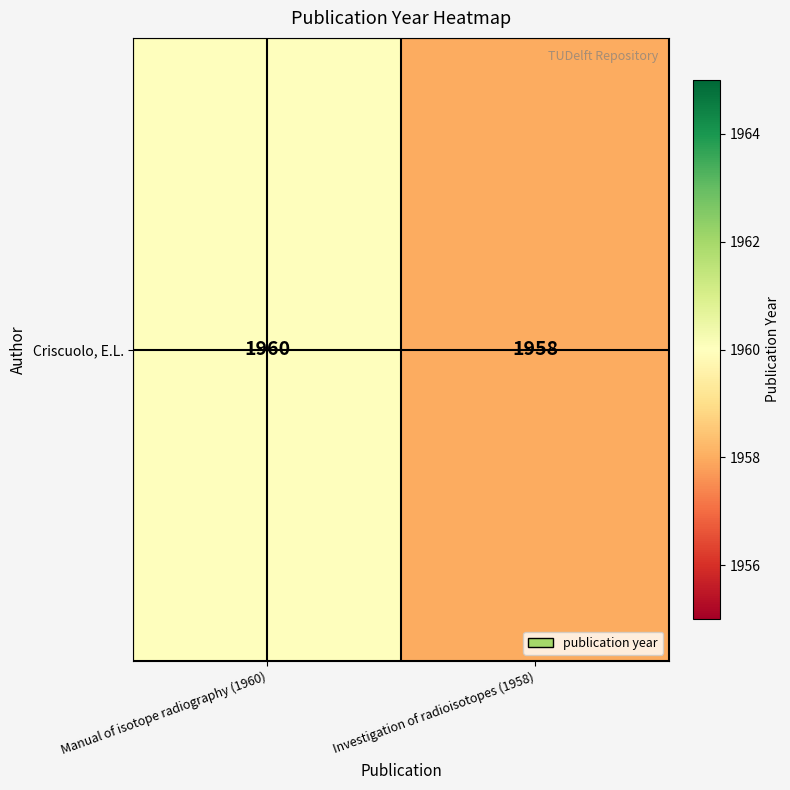

What is the difference between the values at Investigation of radioisotopes (1958) and Manual of isotope radiography (1960)?

2